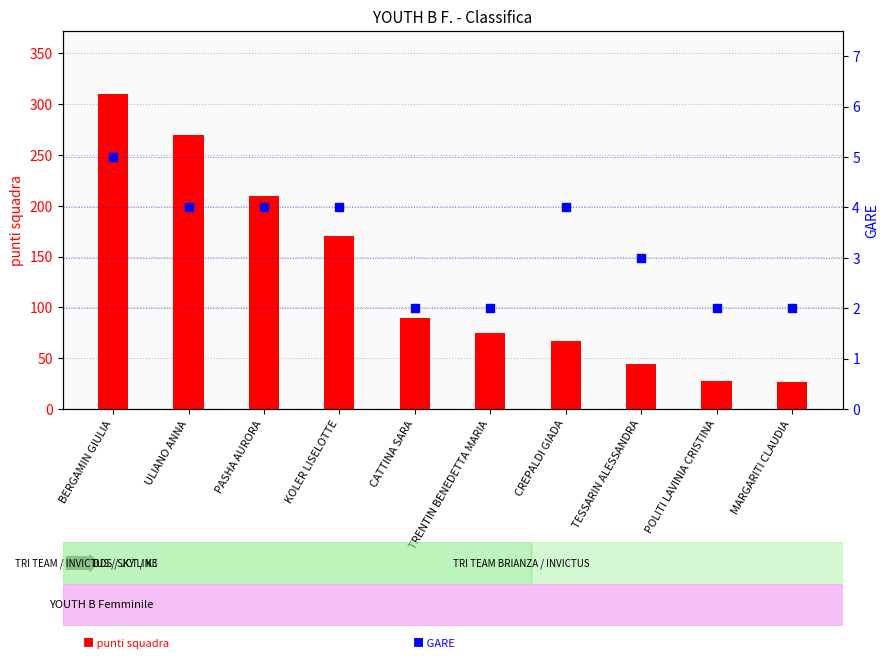

What is the total value across all series at ULIANO ANNA?

274